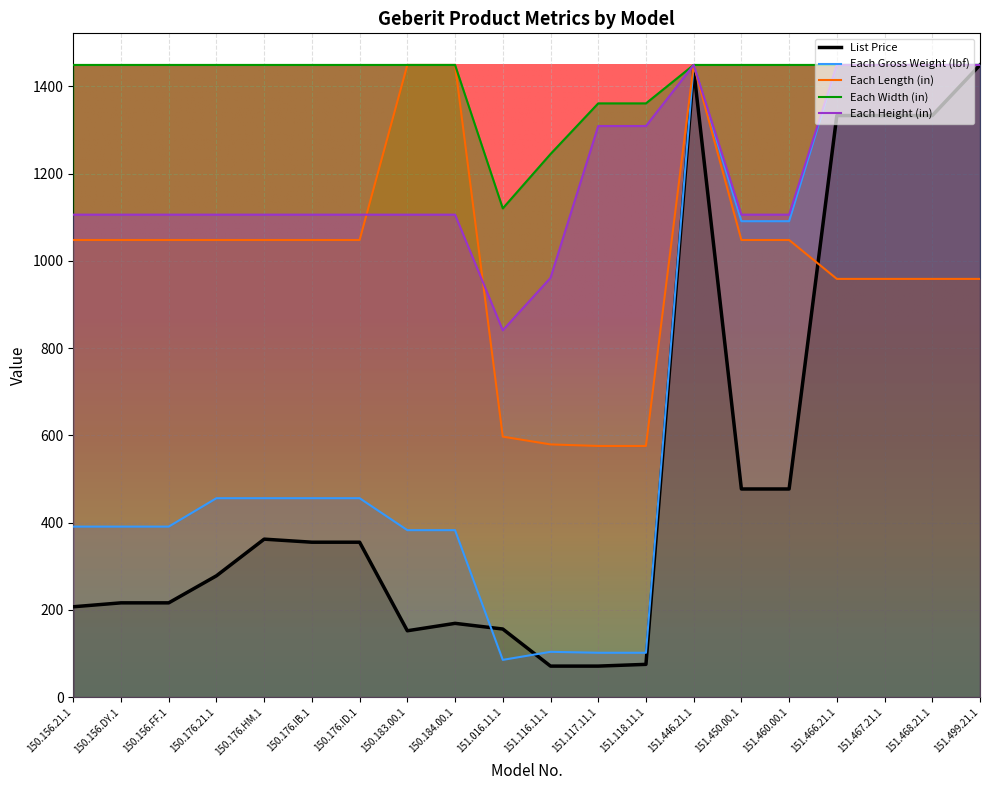

At 151.460.00.1, list the series in order from smallest to largest.

List Price, Each Length (in), Each Gross Weight (lbf), Each Height (in), Each Width (in)